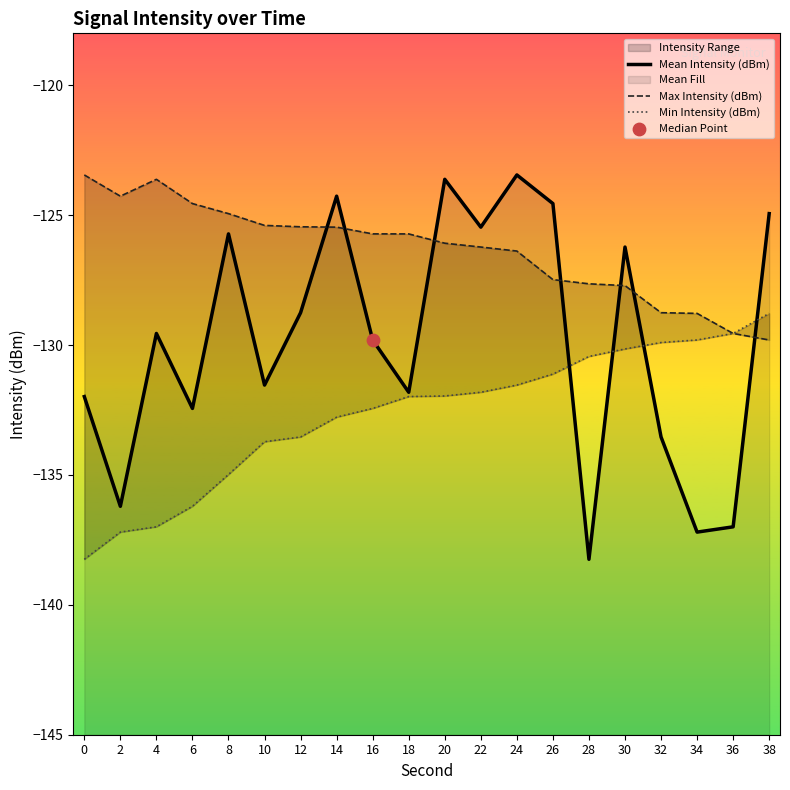

What is the total value across all series at 0?

-393.7